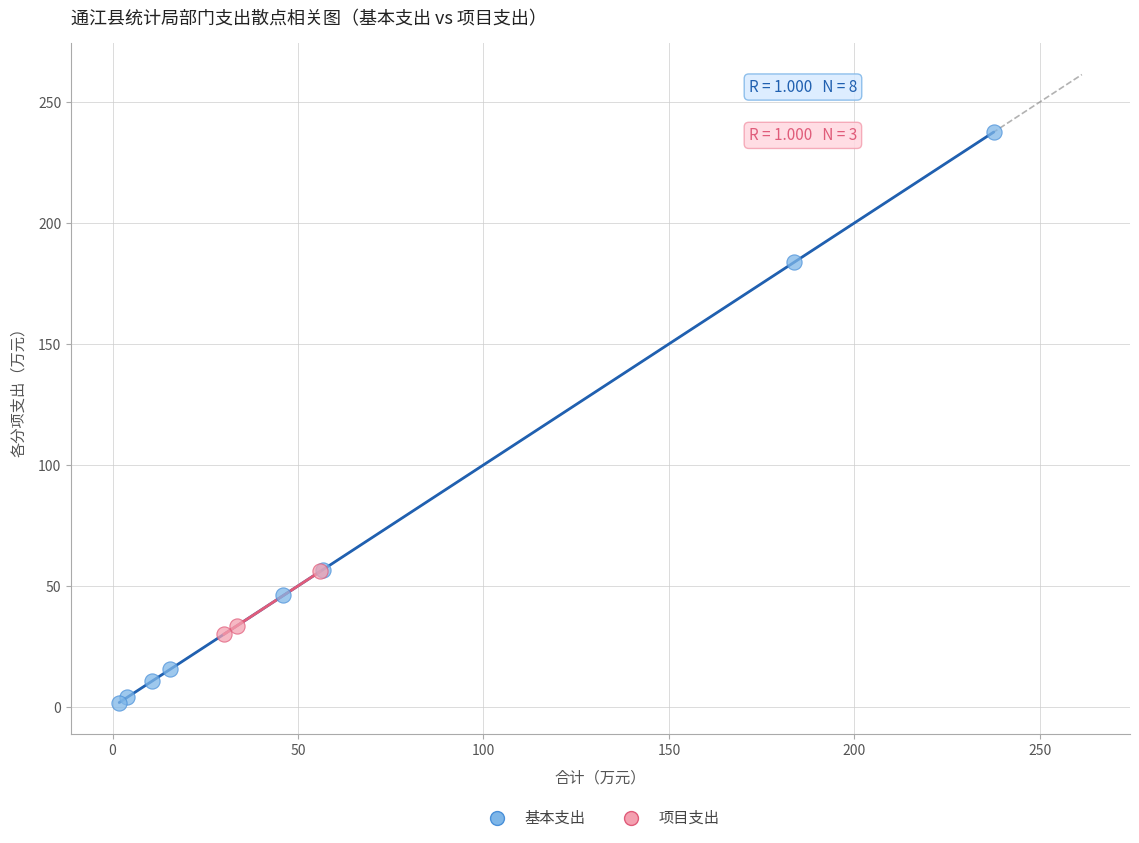

Which series reaches the minimum Y coordinate?

基本支出